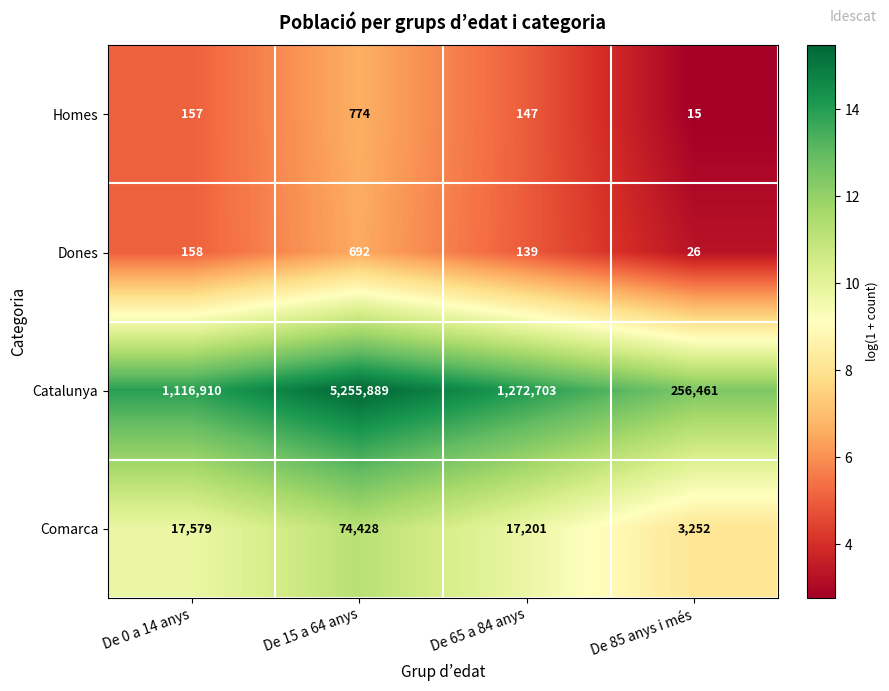

Where does the Catalunya series first go above 1272703?

De 15 a 64 anys